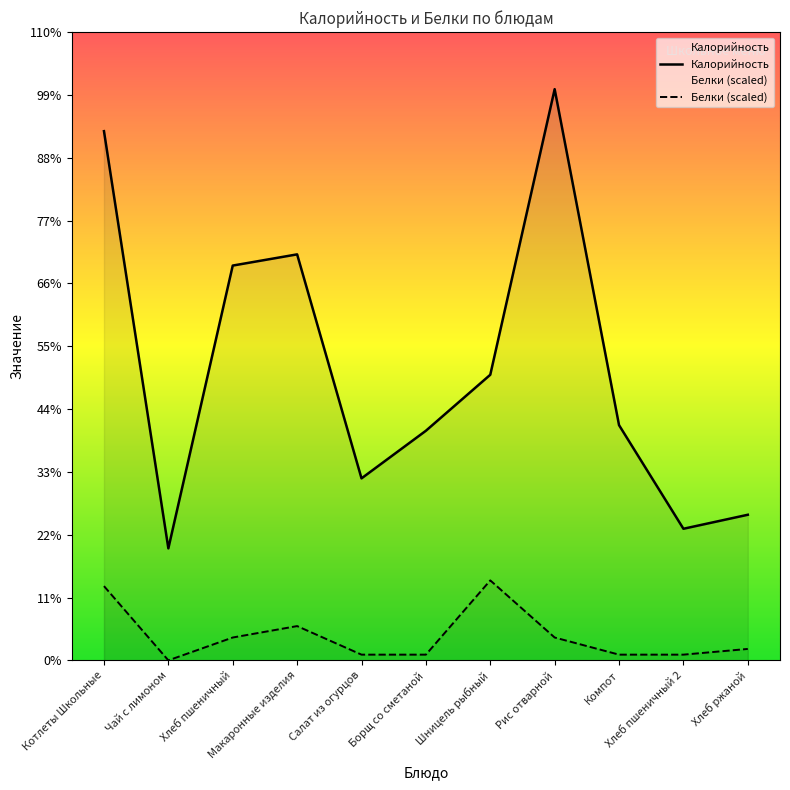

Which series has the largest total across all categories?

Калорийность